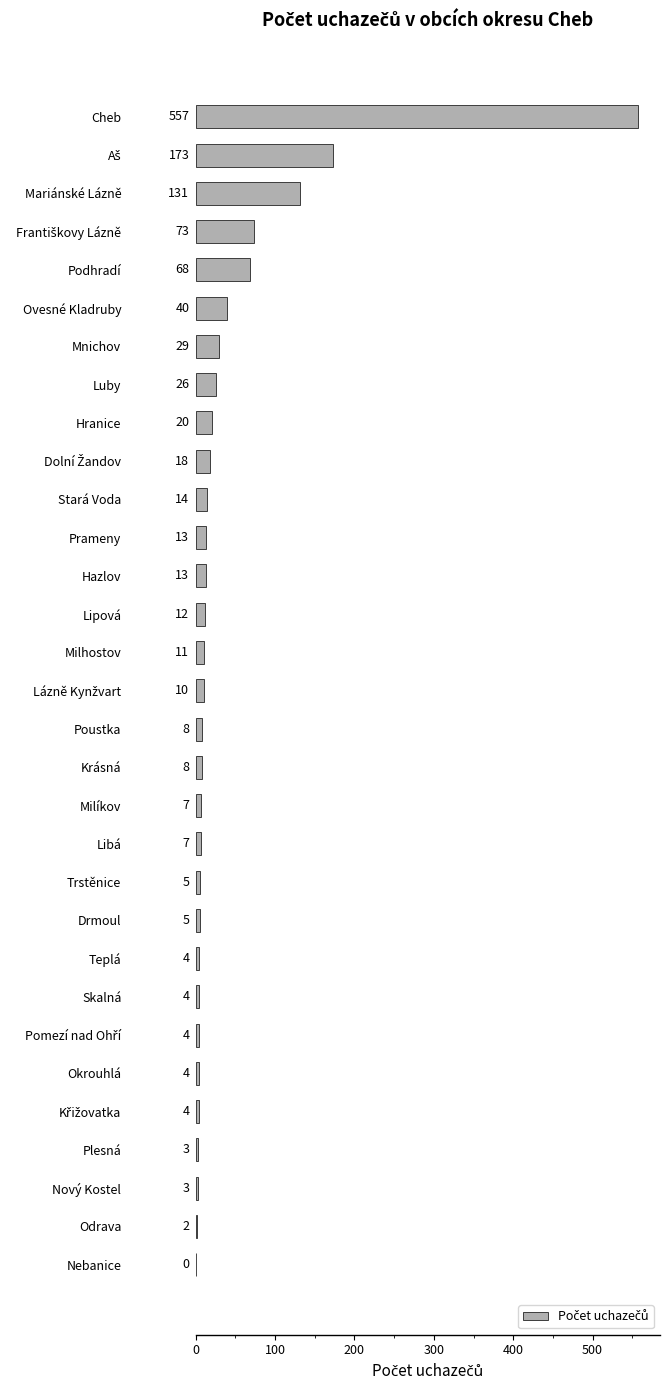

At which category does the chart reach its peak across all series?

Cheb